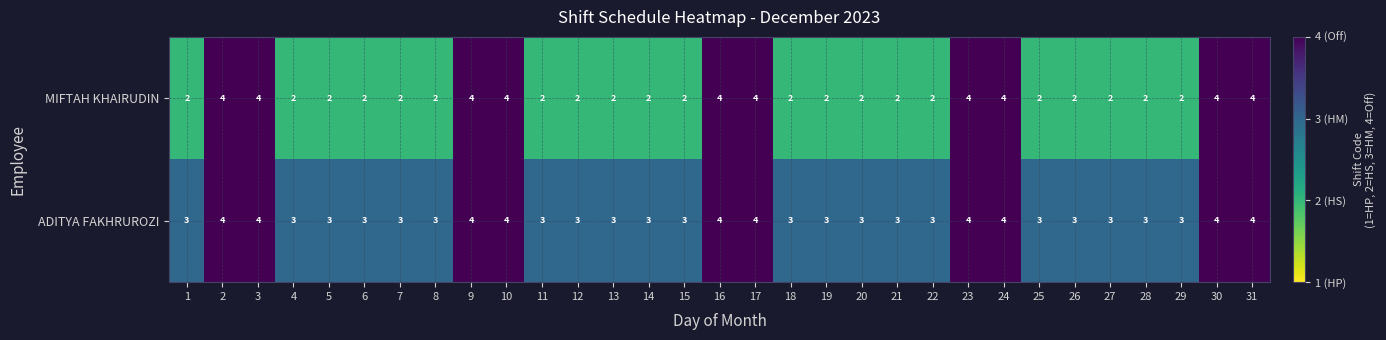

What is the average value of the MIFTAH KHAIRUDIN series?

3